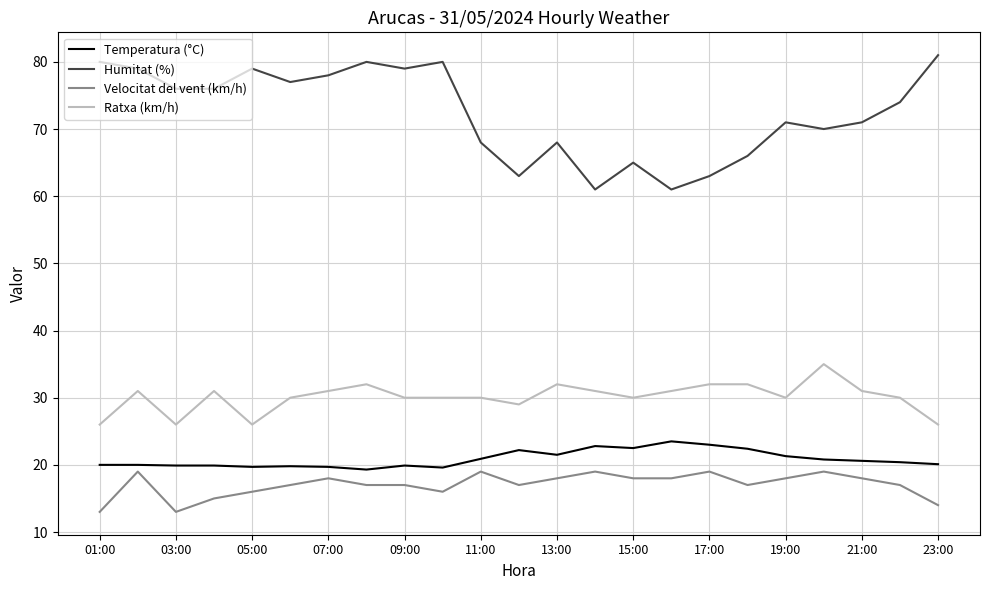

Which series has the widest spread of values?

Humitat (%)